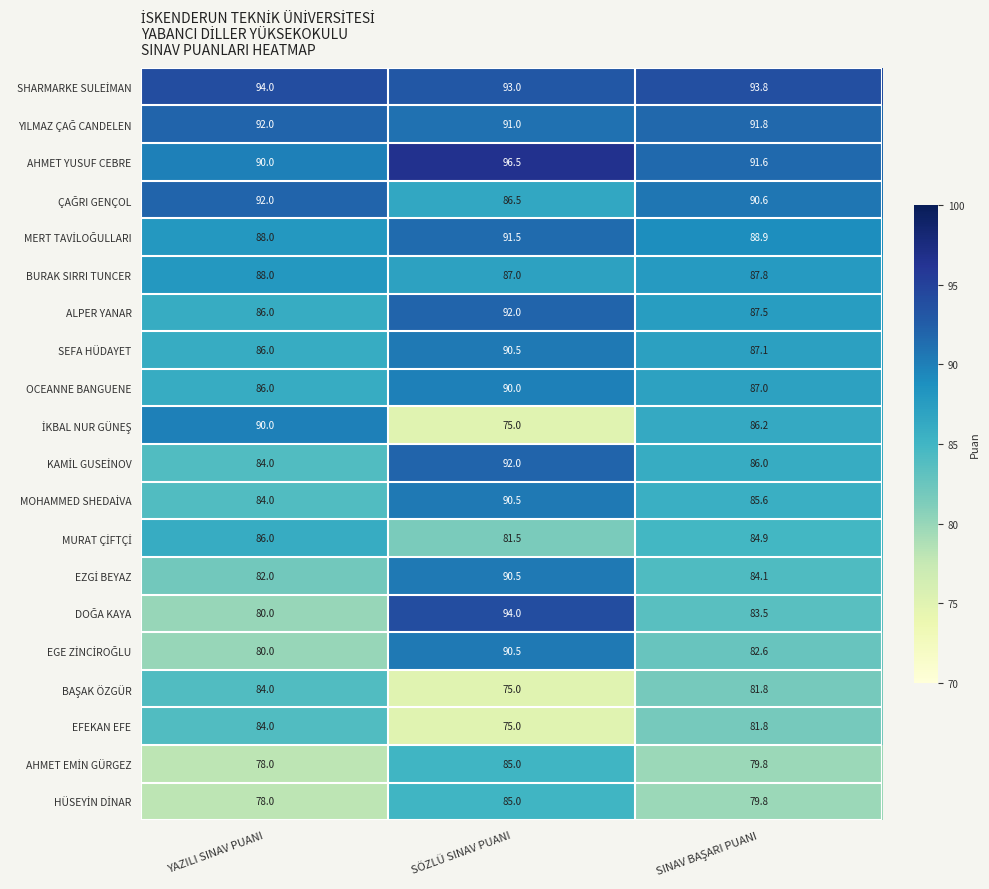

Where does the SEFA HÜDAYET series first go above 87?

SÖZLÜ SINAV PUANI